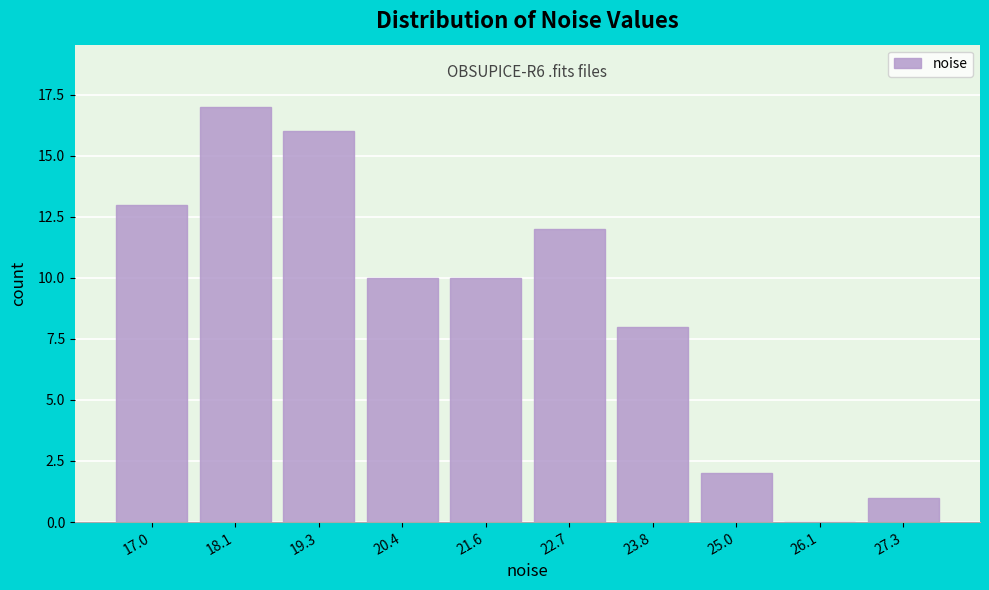

Reading left to right, transcribe all the data shown in this chart.

17.0=13	18.1=17	19.3=16	20.4=10	21.6=10	22.7=12	23.8=8	25.0=2	26.1=0	27.3=1